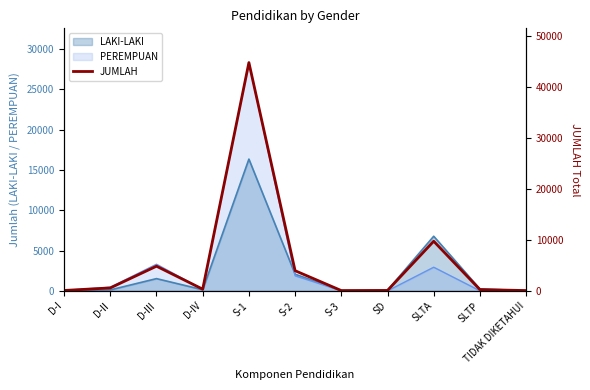

True or false: the data shows 66 at S-3.

True